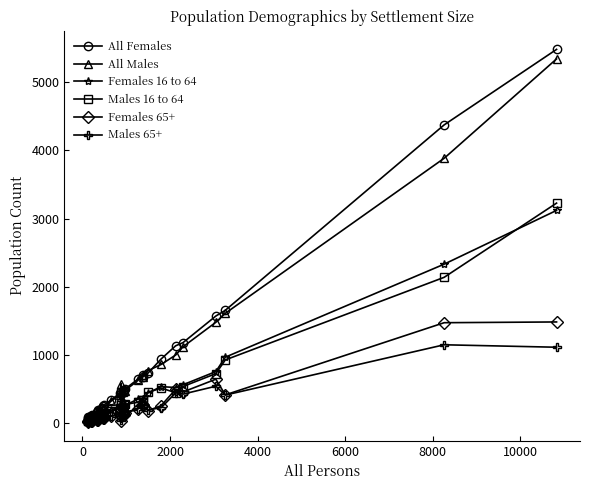

Does the chart have visible grid lines?

No